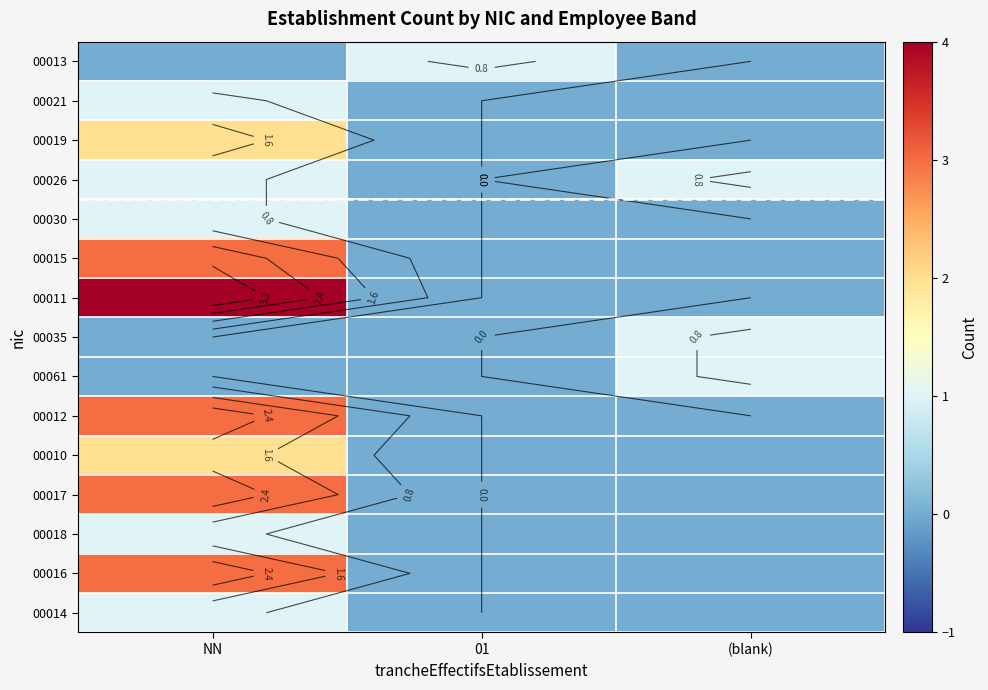

What is the highest value of the 00035 series?

1